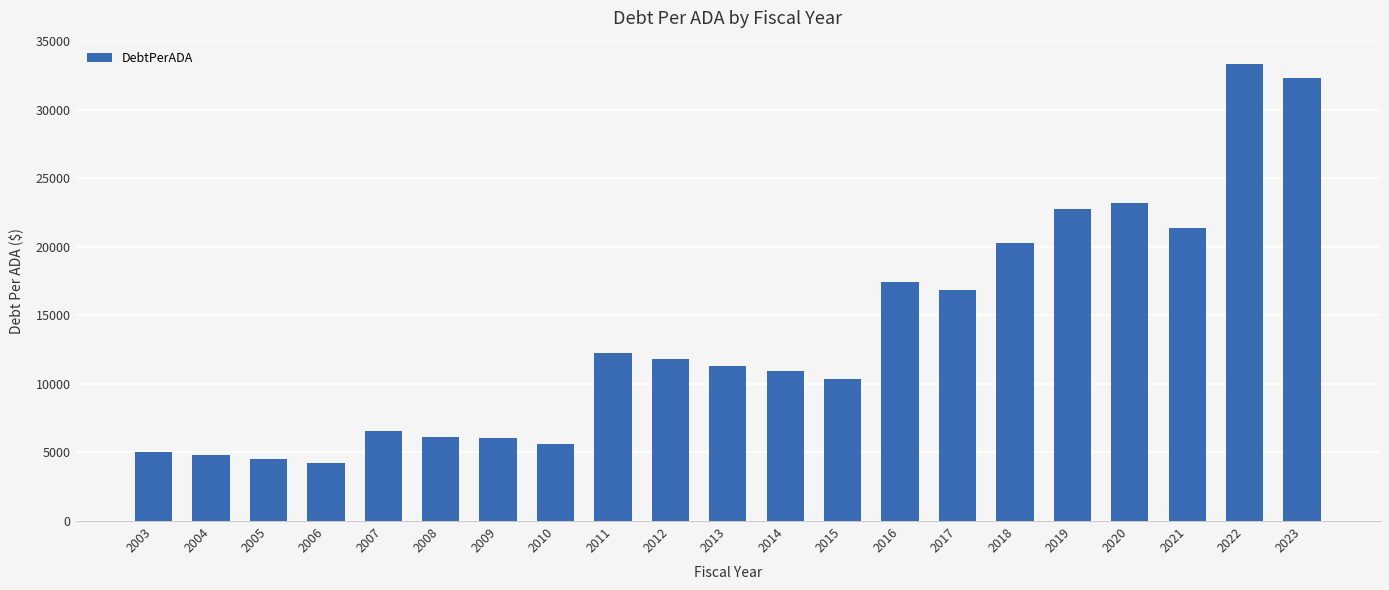

Are the bars grouped side by side (vs. stacked)?

No